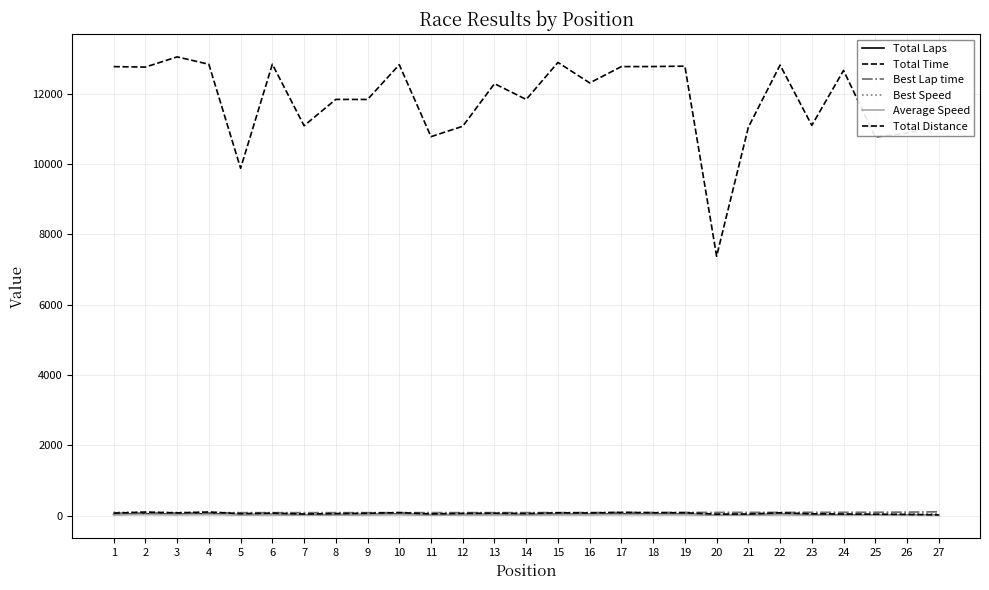

How many lines are shown in the chart?

6